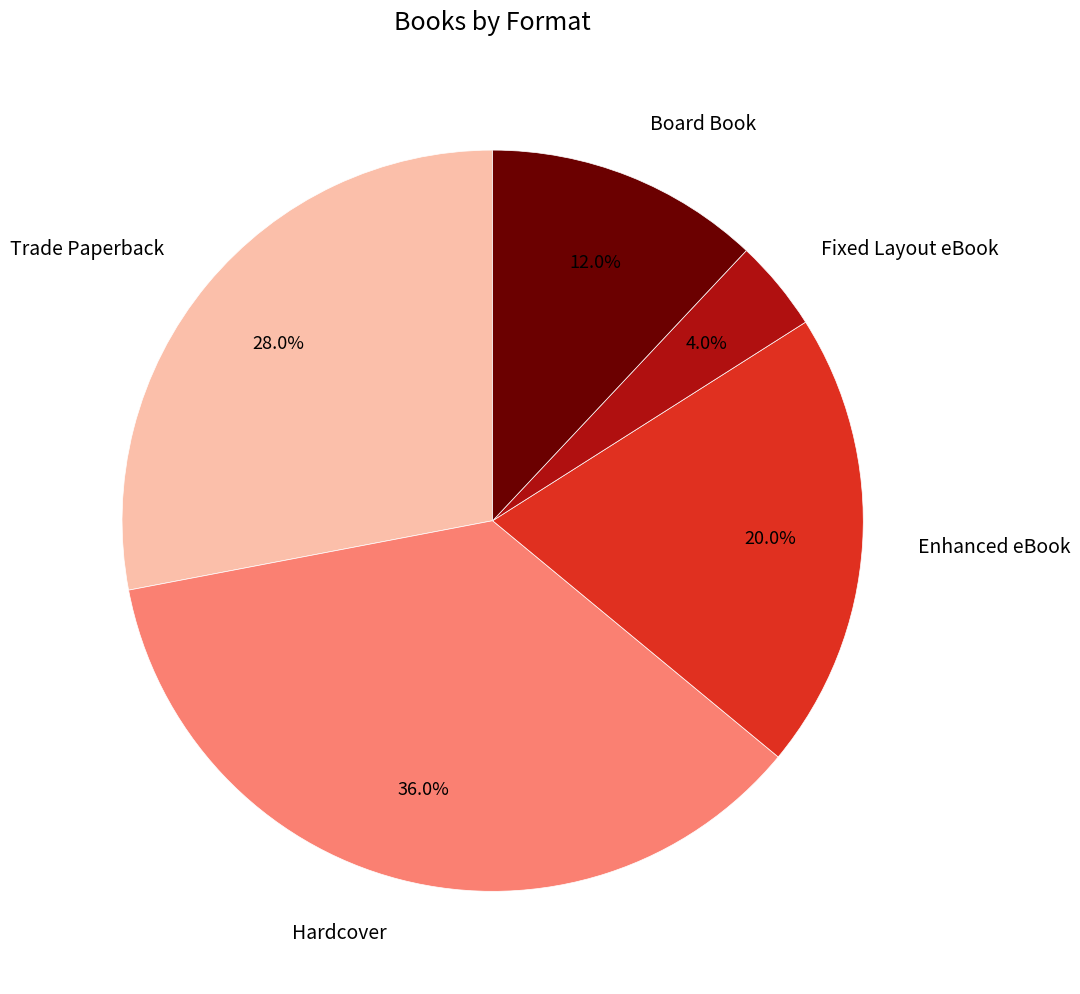

Is there any slice that represents more than half of the pie?

No